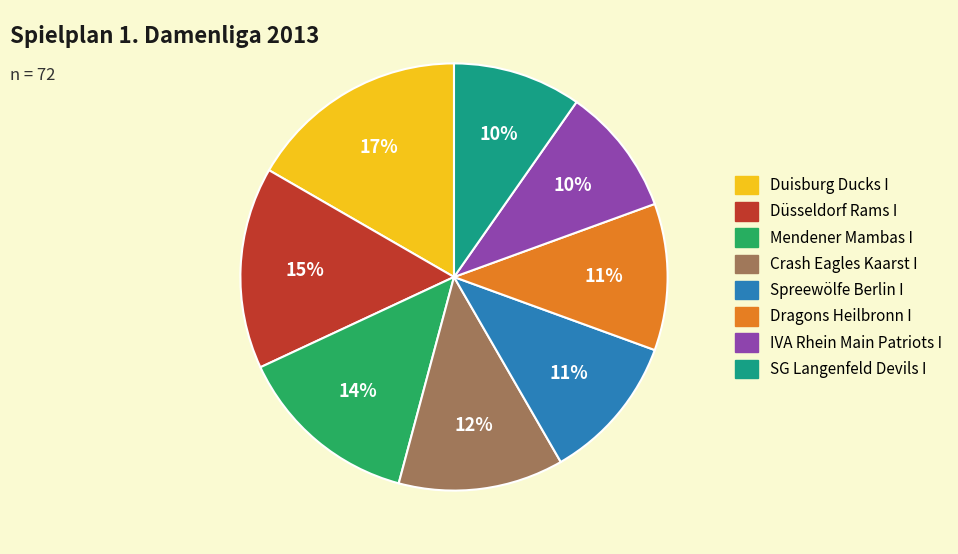

What is the largest slice in the pie chart?

Duisburg Ducks I